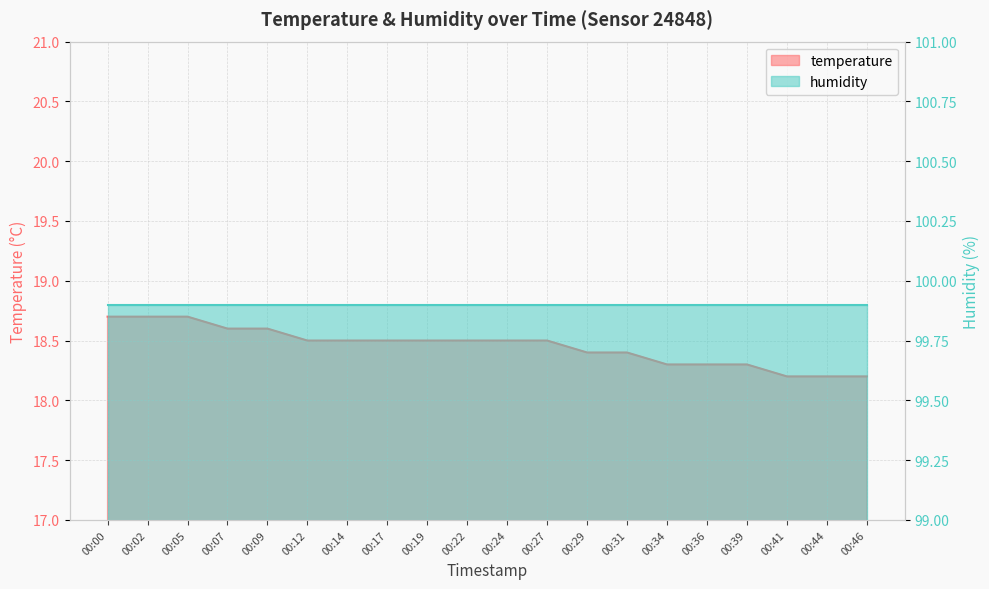

Reading right to left, extract all data points from this chart.

18.2	18.2	18.2	18.3	18.3	18.3	18.4	18.4	18.5	18.5	18.5	18.5	18.5	18.5	18.5	18.6	18.6	18.7	18.7	18.7